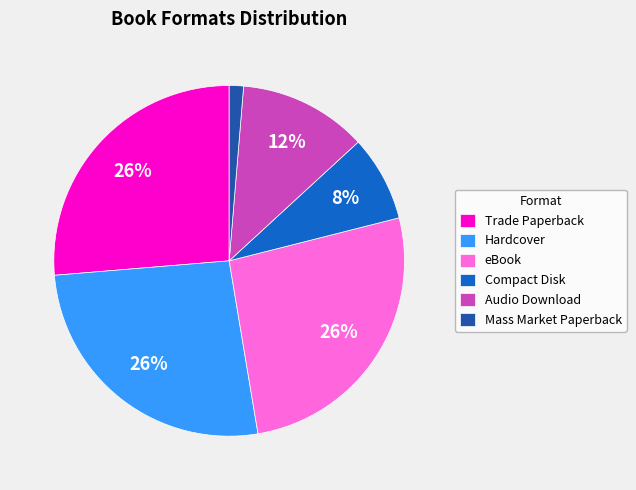

Combined, do Trade Paperback and eBook account for over 50%?

Yes